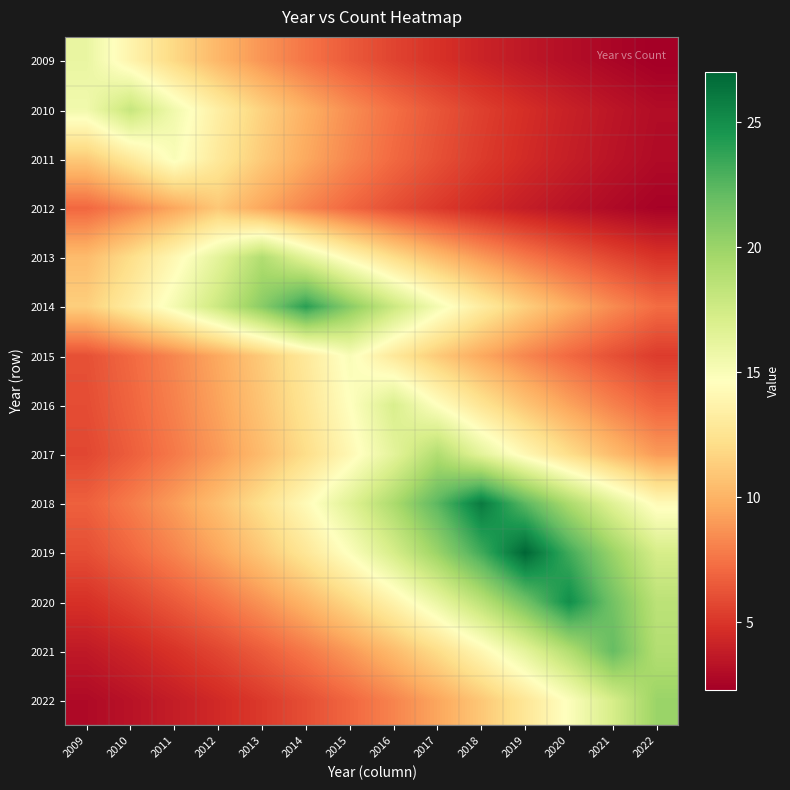

Reading left to right, list all the values displayed in this chart.

2009: 2009=16.0	2010=13.8	2011=11.9	2012=10.2	2013=8.8	2014=7.6	2015=6.5	2016=5.6	2017=4.8	2018=4.1	2019=3.6	2020=3.1	2021=2.6	2022=2.3
2010: 2009=15.5	2010=18.0	2011=15.5	2012=13.3	2013=11.5	2014=9.9	2015=8.5	2016=7.3	2017=6.3	2018=5.4	2019=4.7	2020=4.0	2021=3.5	2022=3.0
2011: 2009=11.1	2010=12.9	2011=15.0	2012=12.9	2013=11.1	2014=9.6	2015=8.2	2016=7.1	2017=6.1	2018=5.2	2019=4.5	2020=3.9	2021=3.3	2022=2.9
2012: 2009=7.0	2010=8.1	2011=9.5	2012=11.0	2013=9.5	2014=8.1	2015=7.0	2016=6.0	2017=5.2	2018=4.5	2019=3.8	2020=3.3	2021=2.9	2022=2.5
2013: 2009=10.4	2010=12.1	2011=14.1	2012=16.4	2013=19.0	2014=16.4	2015=14.1	2016=12.1	2017=10.4	2018=9.0	2019=7.7	2020=6.6	2021=5.7	2022=4.9
2014: 2009=11.3	2010=13.2	2011=15.3	2012=17.8	2013=20.7	2014=24.0	2015=20.7	2016=17.8	2017=15.3	2018=13.2	2019=11.3	2020=9.8	2021=8.4	2022=7.2
2015: 2009=6.1	2010=7.1	2011=8.2	2012=9.6	2013=11.1	2014=12.9	2015=15.0	2016=12.9	2017=11.1	2018=9.6	2019=8.2	2020=7.1	2021=6.1	2022=5.2
2016: 2009=5.9	2010=6.9	2011=8.0	2012=9.3	2013=10.8	2014=12.6	2015=14.6	2016=17.0	2017=14.6	2018=12.6	2019=10.8	2020=9.3	2021=8.0	2022=6.9
2017: 2009=5.7	2010=6.6	2011=7.7	2012=9.0	2013=10.4	2014=12.1	2015=14.1	2016=16.4	2017=19.0	2018=16.4	2019=14.1	2020=12.1	2021=10.4	2022=9.0
2018: 2009=6.7	2010=7.8	2011=9.1	2012=10.6	2013=12.3	2014=14.3	2015=16.6	2016=19.3	2017=22.4	2018=26.0	2019=22.4	2020=19.3	2021=16.6	2022=14.3
2019: 2009=6.0	2010=7.0	2011=8.1	2012=9.4	2013=11.0	2014=12.8	2015=14.8	2016=17.2	2017=20.0	2018=23.2	2019=27.0	2020=23.2	2021=20.0	2022=17.2
2020: 2009=4.8	2010=5.6	2011=6.5	2012=7.5	2013=8.7	2014=10.2	2015=11.8	2016=13.7	2017=15.9	2018=18.5	2019=21.5	2020=25.0	2021=21.5	2022=18.5
2021: 2009=3.6	2010=4.2	2011=4.9	2012=5.7	2013=6.6	2014=7.7	2015=8.9	2016=10.4	2017=12.1	2018=14.0	2019=16.3	2020=18.9	2021=22.0	2022=18.9
2022: 2009=2.8	2010=3.3	2011=3.8	2012=4.5	2013=5.2	2014=6.0	2015=7.0	2016=8.1	2017=9.4	2018=11.0	2019=12.8	2020=14.8	2021=17.2	2022=20.0